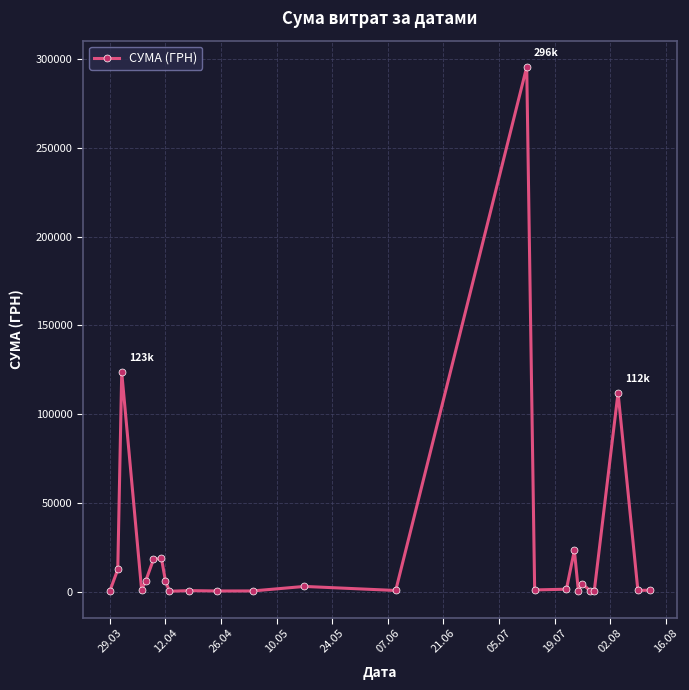

What is the difference between the maximum and minimum values?

295540.8